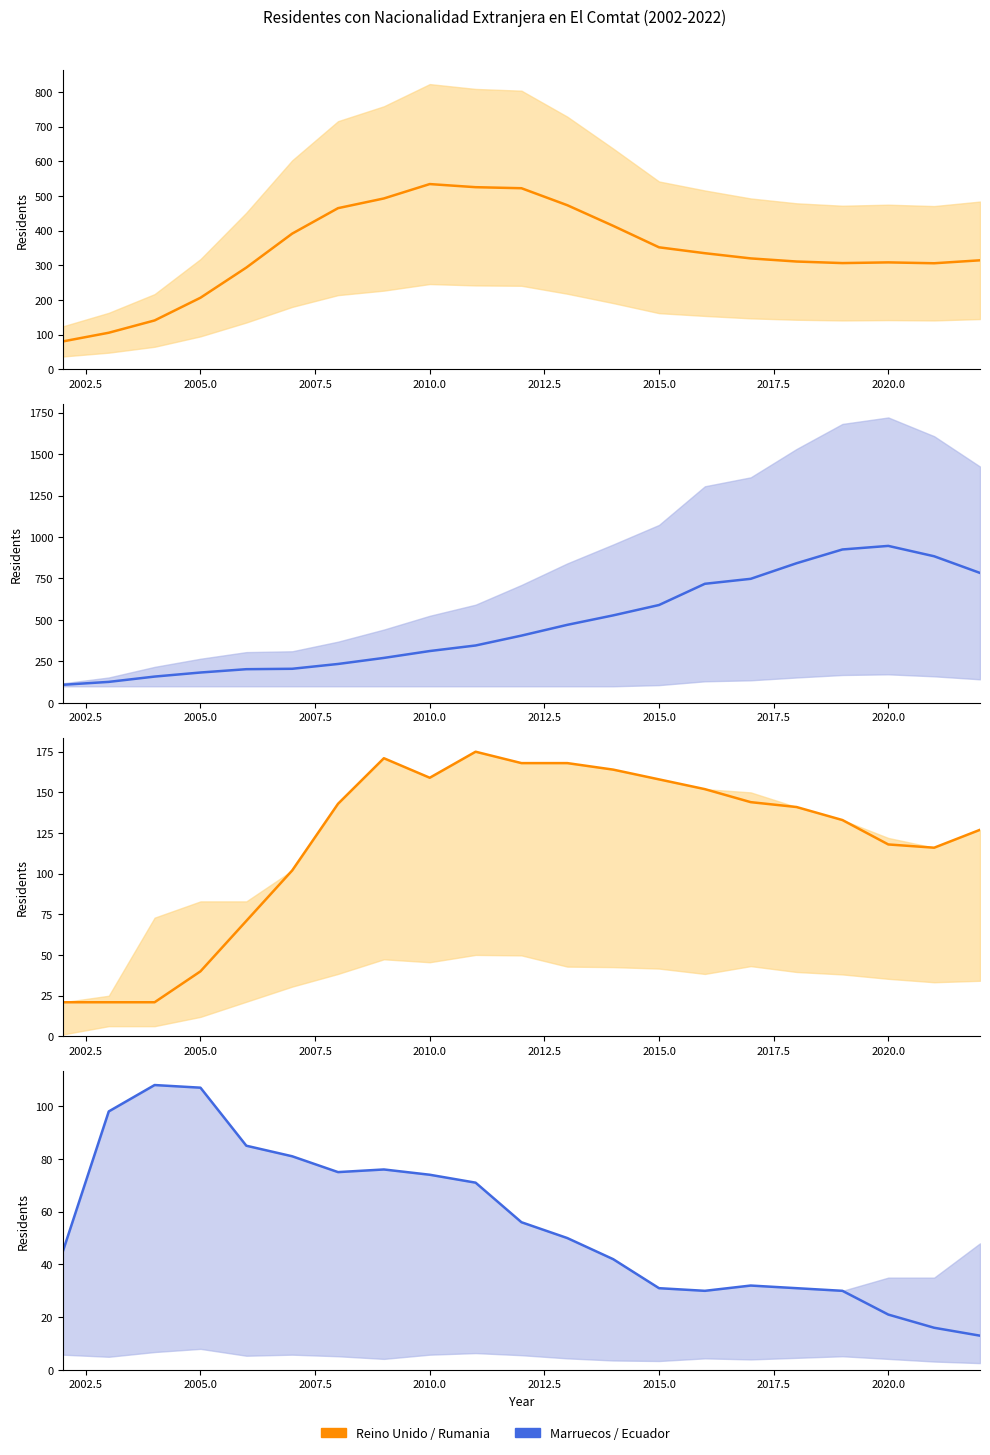

After their last crossing, which series has the higher values: Ecuador or Rumania?

Rumania